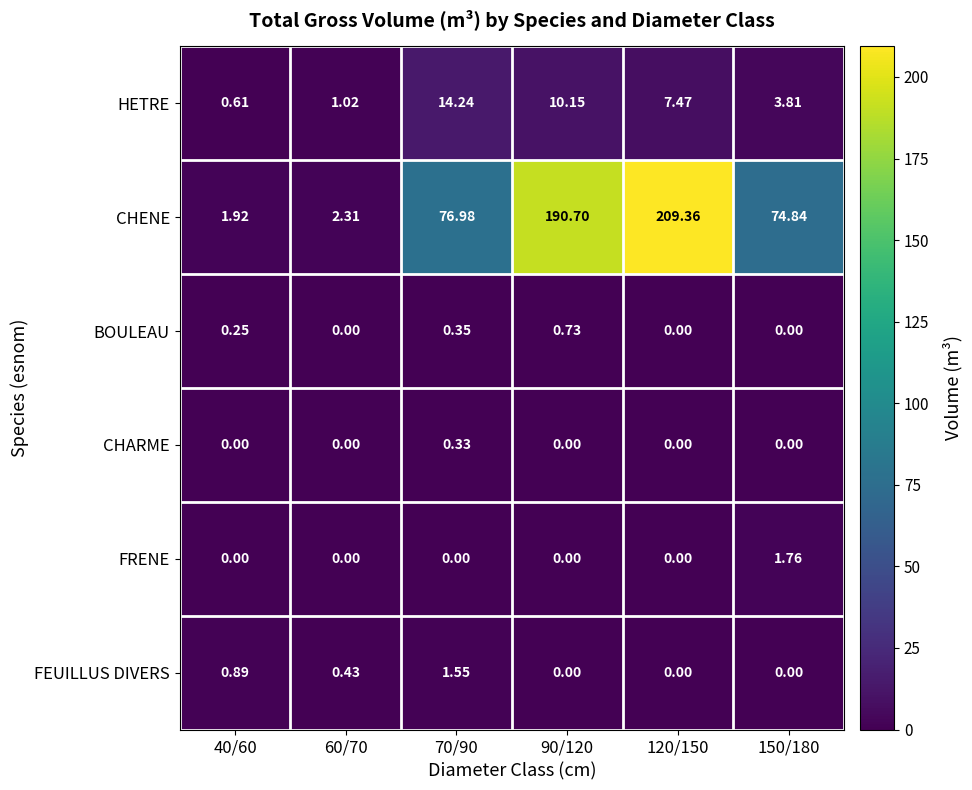

At how many categories does at least one series exceed 70?

4